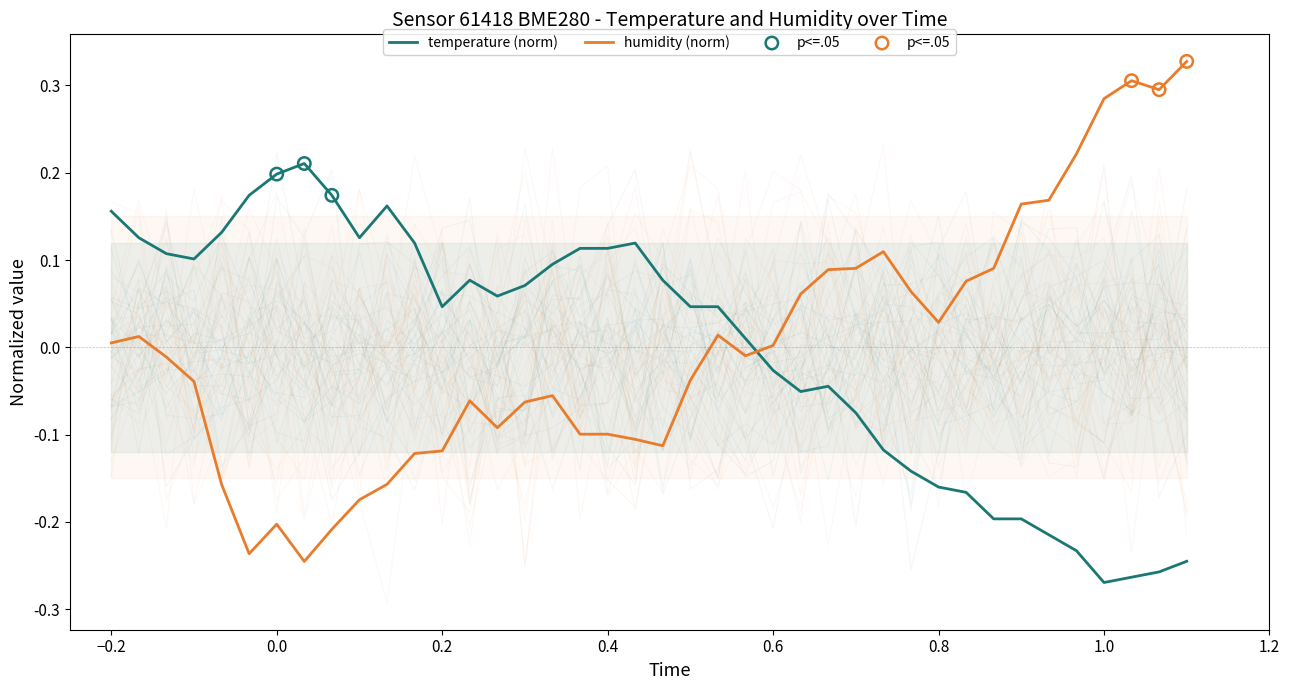

Which series reaches the minimum Y coordinate?

temperature (norm)